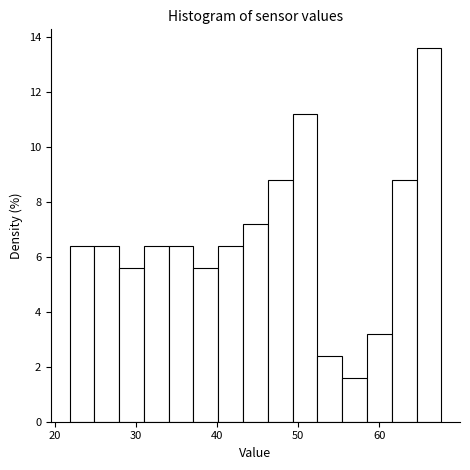

Read against the x-axis, roughly where is the centre of the tallest bar?

66